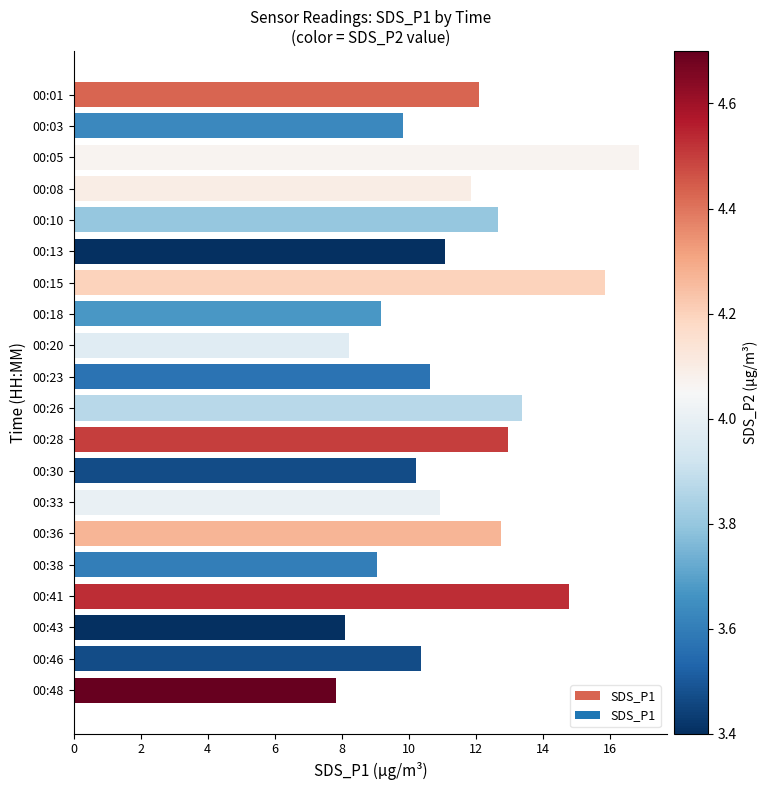

How many bars are there in total?

20